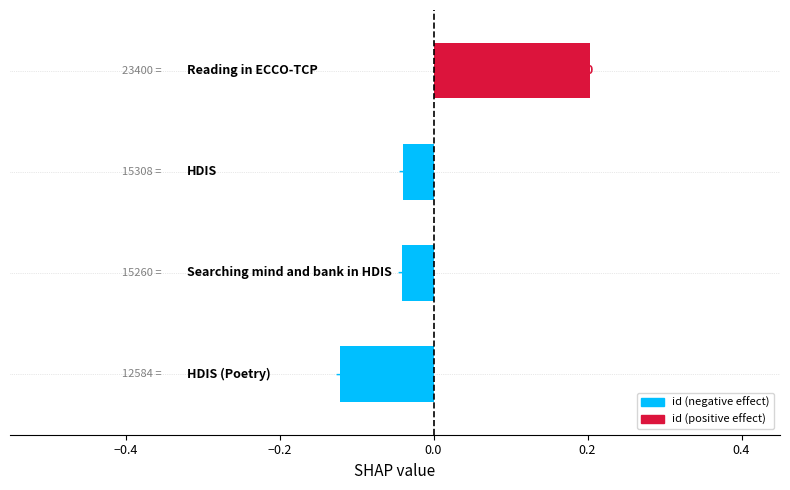

What is the difference between the maximum and minimum values?

0.3